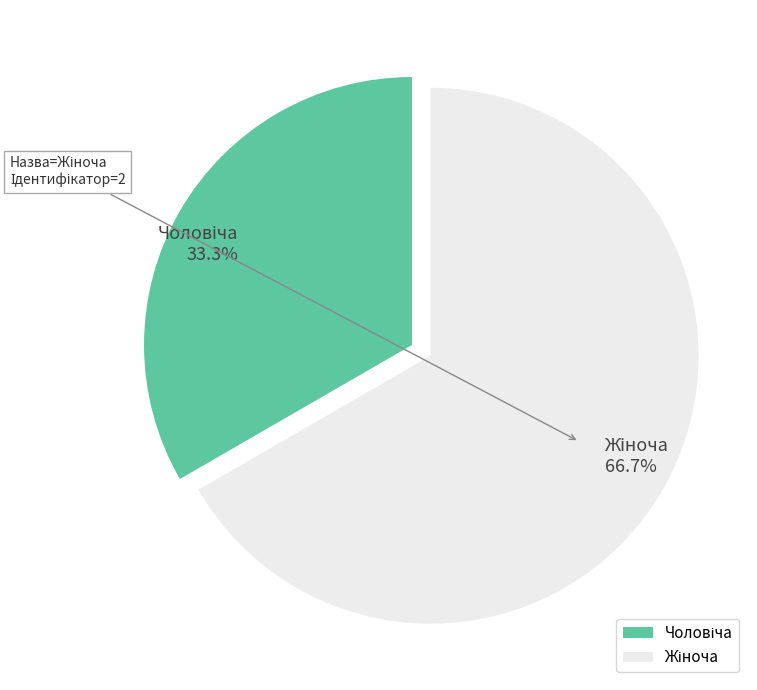

How many segments does this pie chart have?

2